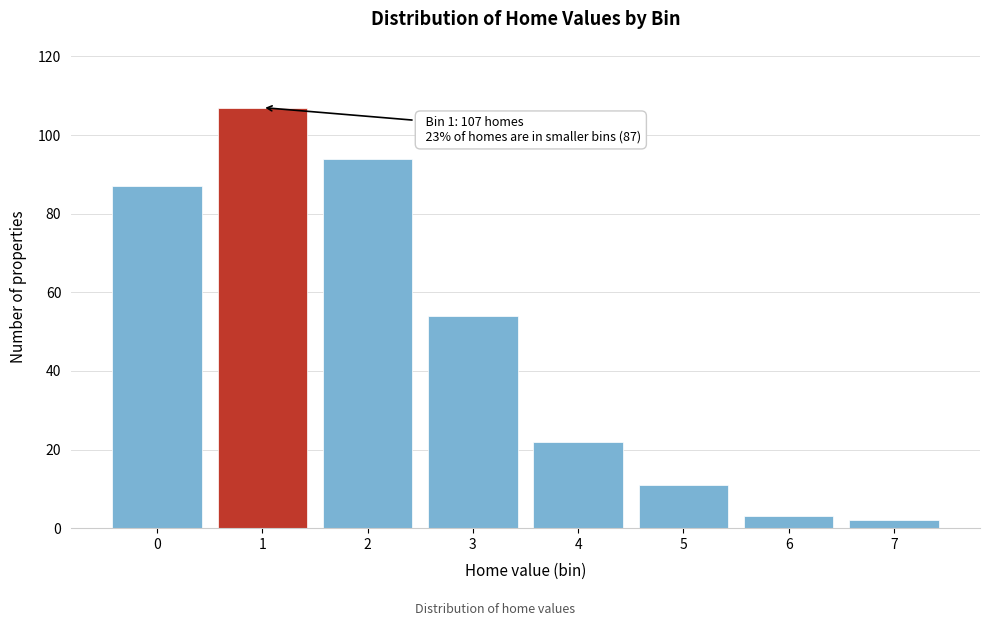

Reading left to right, extract all data points from this chart.

0=87	1=107	2=94	3=54	4=22	5=11	6=3	7=2